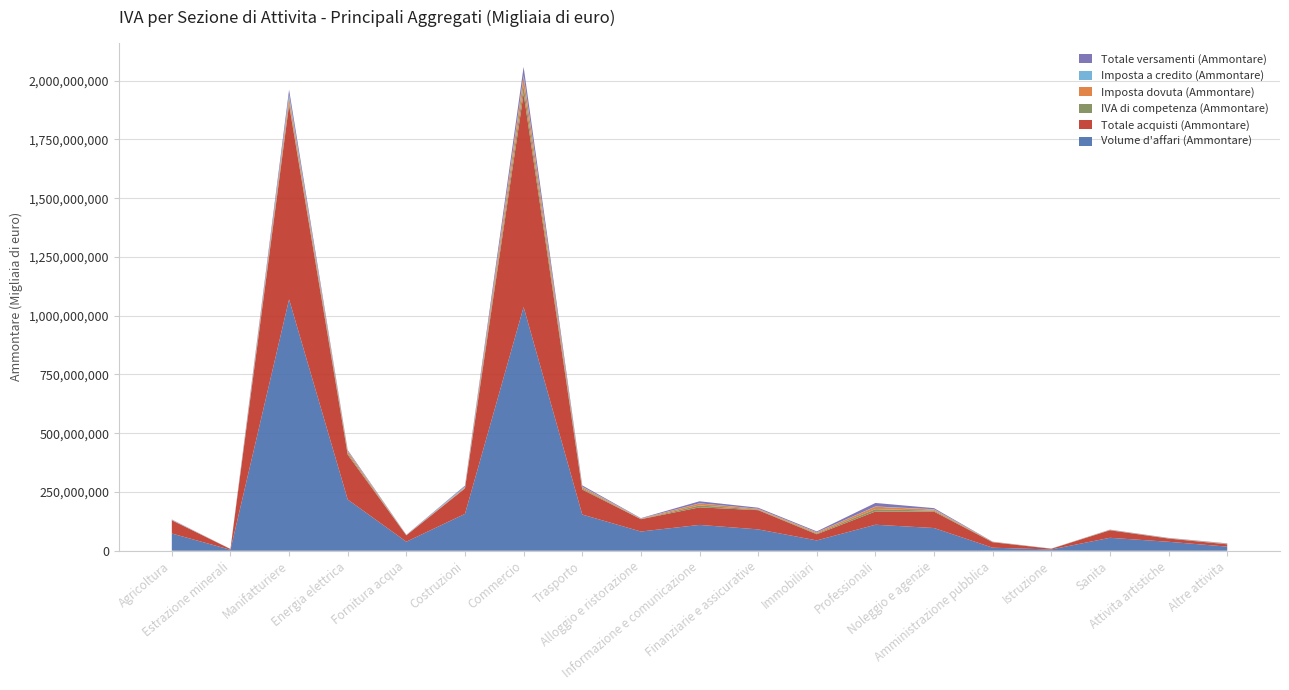

Reading left to right, transcribe all the data shown in this chart.

Volume d'affari (Ammontare): 73265727	4080556	1069676071	217789304	38394346	156771082	1037030454	153973754	81727058	109841393	90822980	43896988	110597007	96562141	12878574	5341261	55017444	38040988	17495123
Totale acquisti (Ammontare): 56164101	3133559	827059815	190724375	27005165	108227946	908106893	106217231	52371319	74625800	81768737	26209567	56232937	69805477	23164711	2993433	31925814	13761576	9806034
IVA di competenza (Ammontare): 286068	48233	10309341	6406709	375712	357519	33739100	5088276	517753	8361647	2358303	3386390	9966492	4039166	858714	266100	882174	813779	1314928
Imposta dovuta (Ammontare): 1021828	144526	21415188	7838087	543387	3536291	38328211	5803436	1459353	8365003	2972563	4106658	10602430	4563193	783633	276978	869338	901893	1305507
Imposta a credito (Ammontare): 1337627	102685	12303341	2076171	961195	4580728	6031624	1482536	1057283	713725	676954	820970	1011562	1551838	164942	28613	227017	157996	166264
Totale versamenti (Ammontare): 1003605	149523	20656612	3653185	626276	3497374	35587813	5396458	1506874	8469596	4424329	3880307	14810837	4675972	705693	280693	866067	861243	1319606